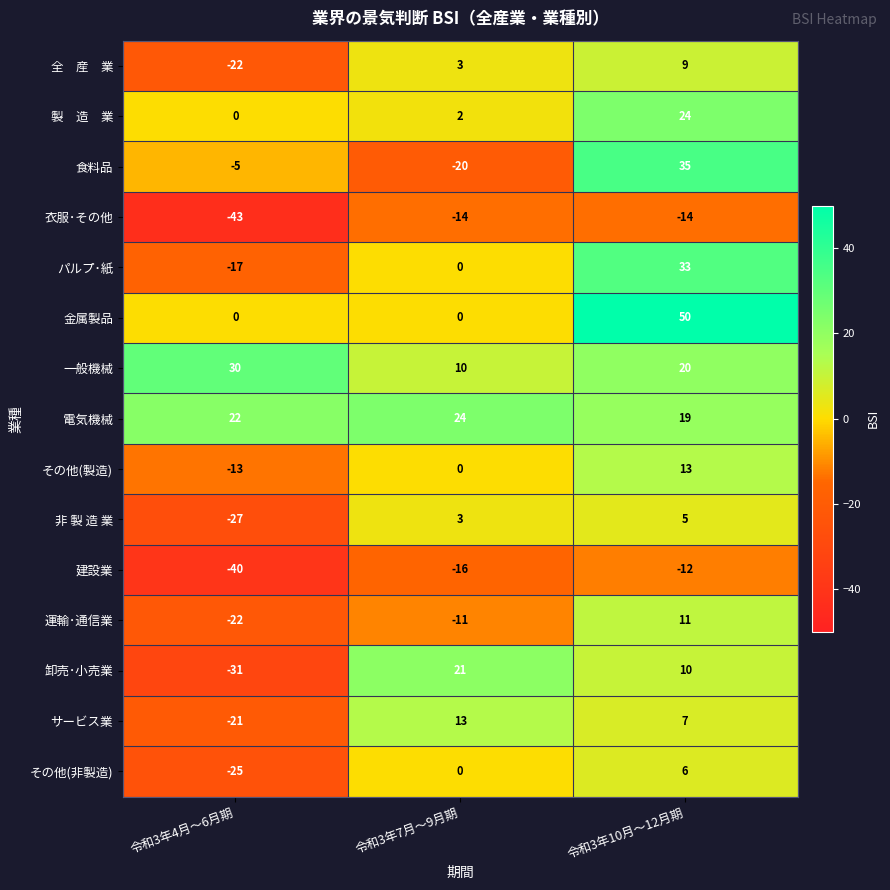

How many categories are shown in the chart?

3